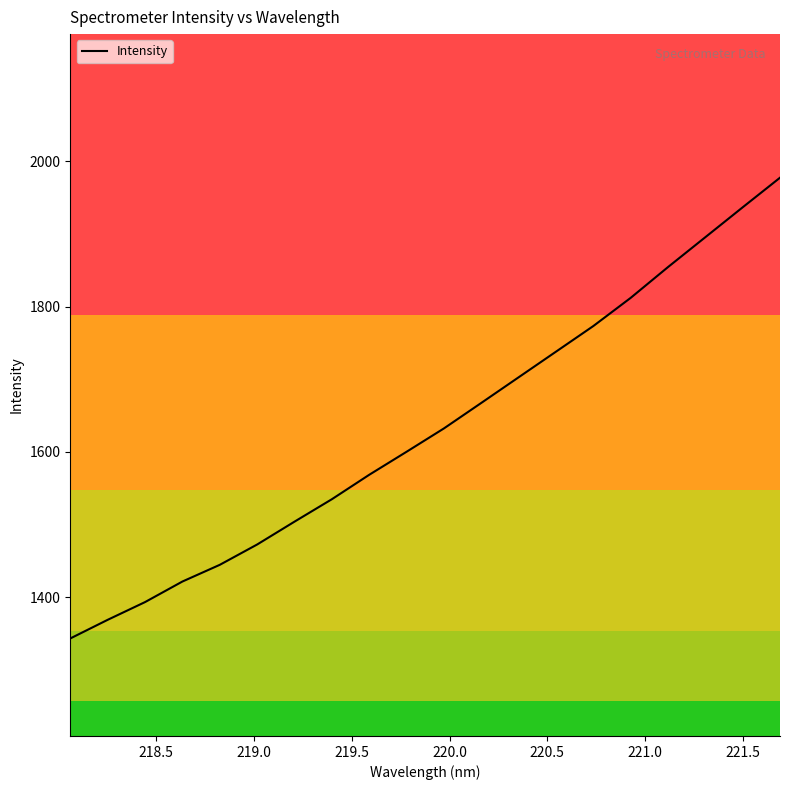

What is the minimum value shown in the chart?

1343.0